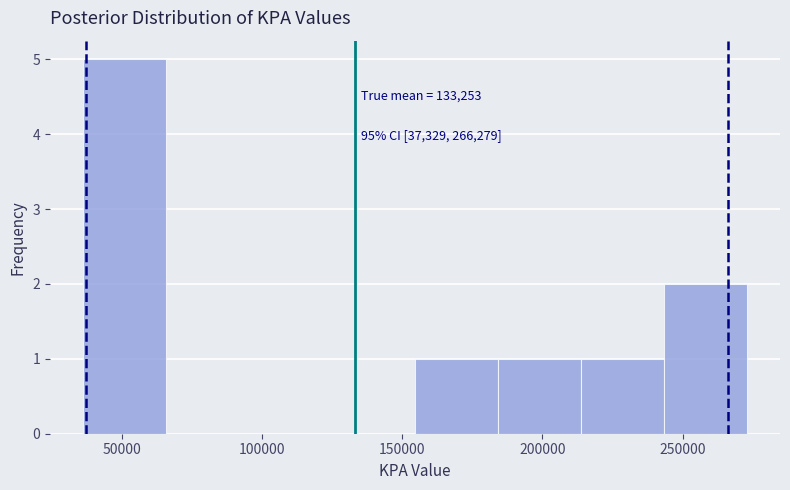

Over which range of the x-axis is the bar tallest?

35000 to 65000